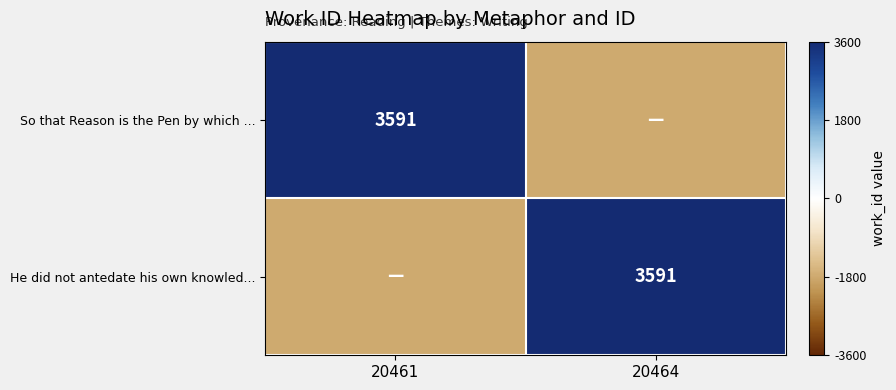

The value of He did not antedate his own knowled... at 20464 is 3591. True or false?

True